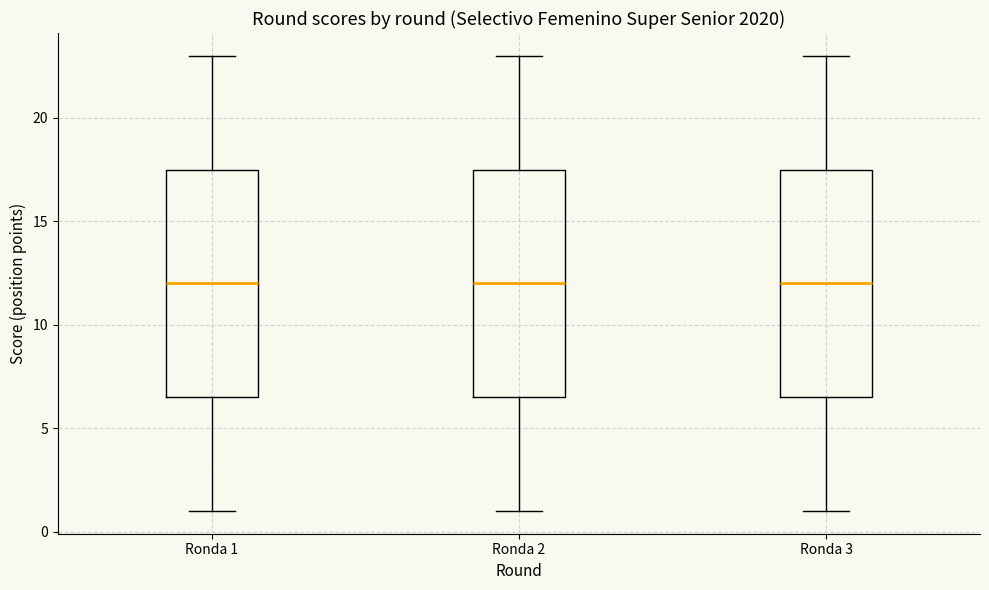

Reading left to right, read every box against the y-axis: the position of its median line, the range the box covers, and the ends of its whiskers. The values are not printed on the chart, so give them approximately, as read against the axis.

Ronda 1: median 12.0, box 6.5 to 17.5, whiskers 1.0 to 23.0
Ronda 2: median 12.0, box 6.5 to 17.5, whiskers 1.0 to 23.0
Ronda 3: median 12.0, box 6.5 to 17.5, whiskers 1.0 to 23.0